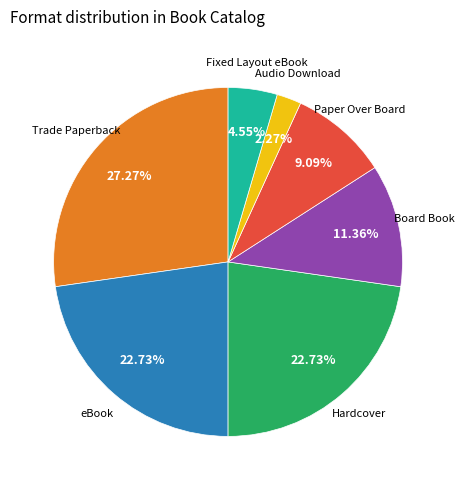

Is there a majority slice in this chart?

No